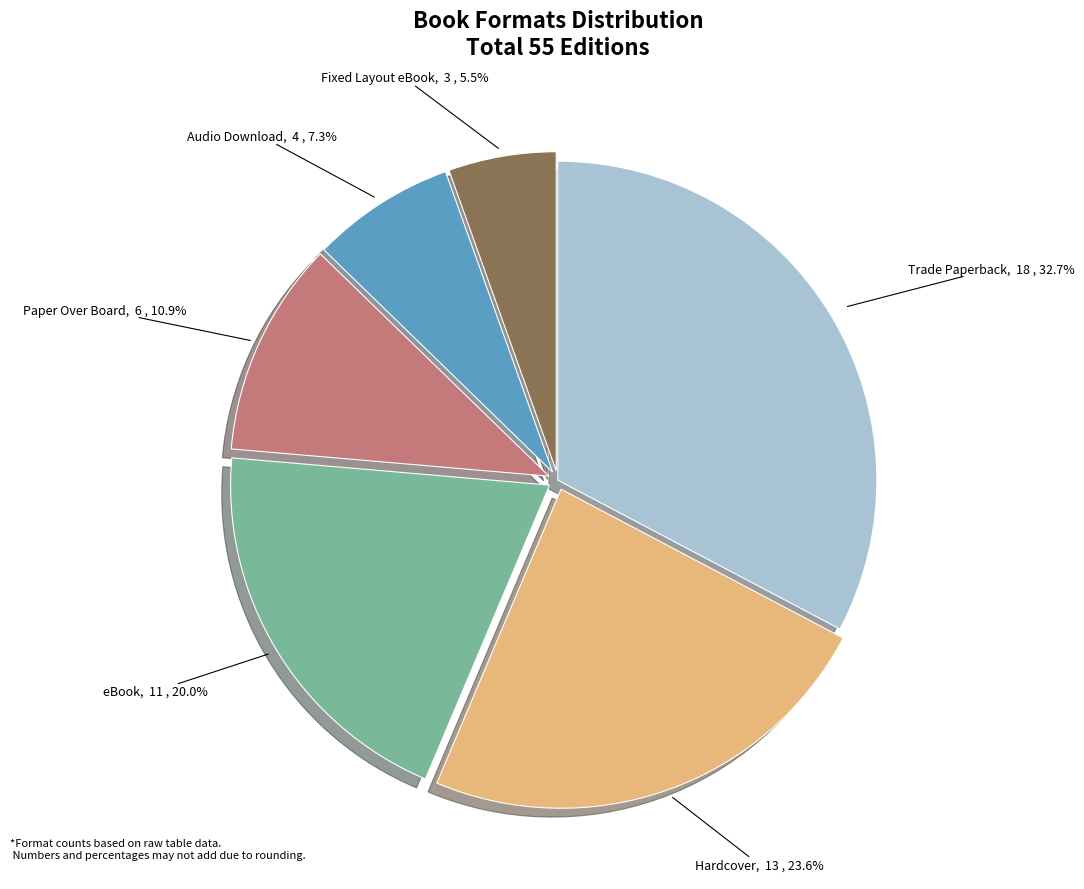

What portion of the pie excludes Fixed Layout eBook?

94.5%